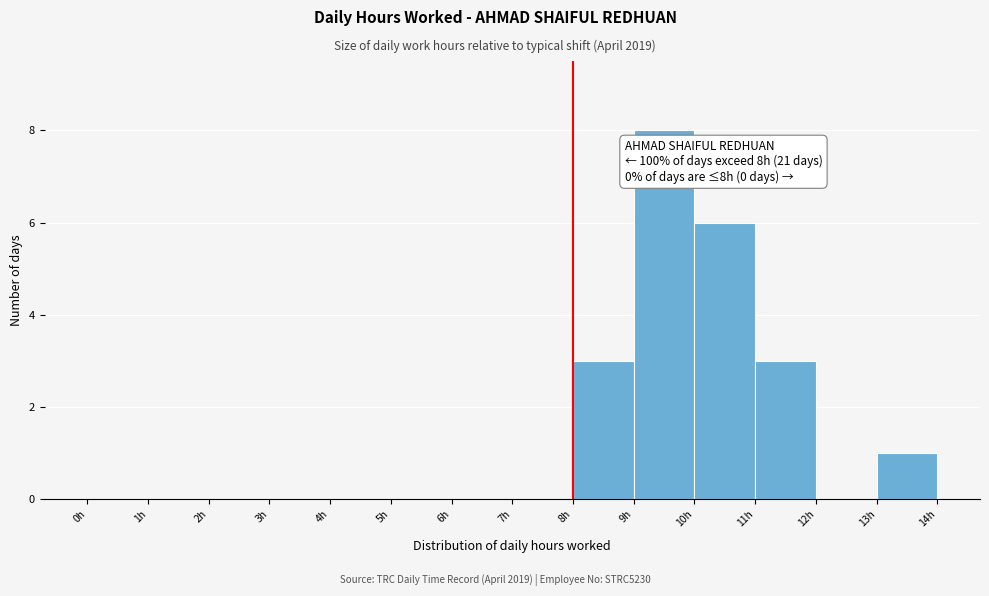

Over which range of the x-axis is the bar tallest?

9 to 10